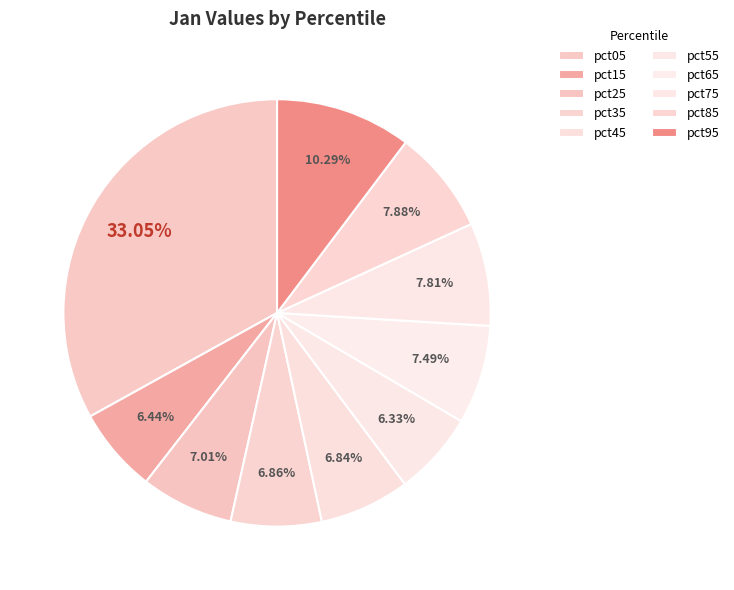

To the nearest percent, what is the difference between the pct95 and pct35 slice percentages?

3%